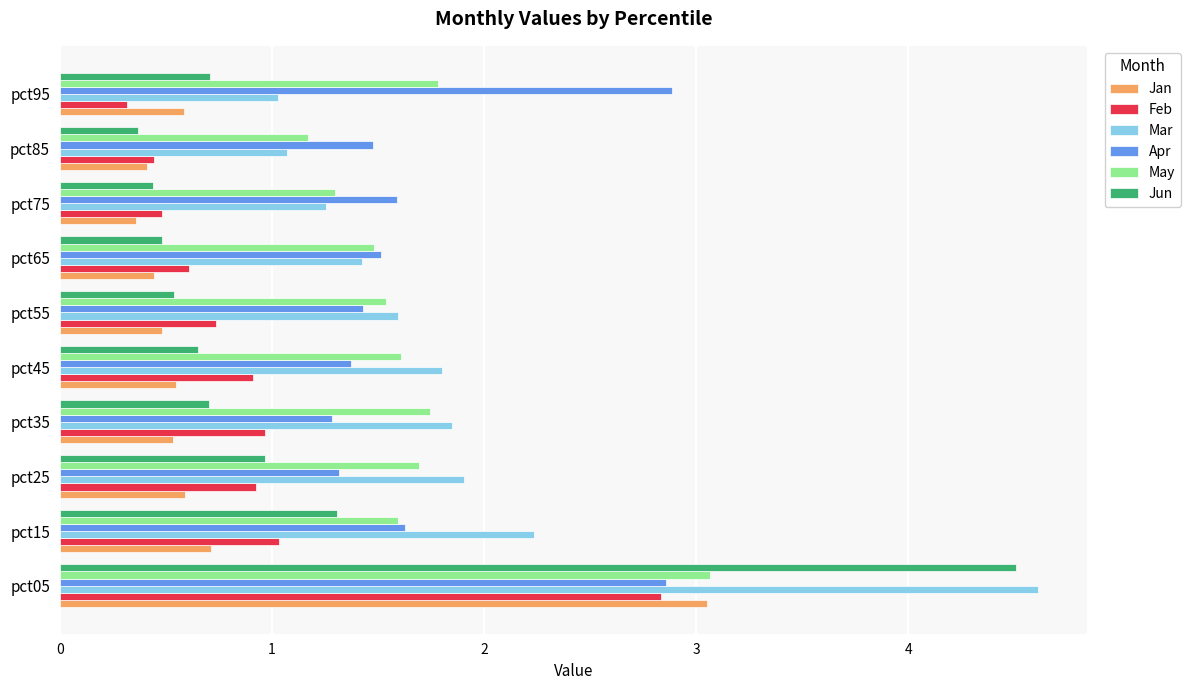

True or false: Mar has a value of 0.4 at pct75.

False